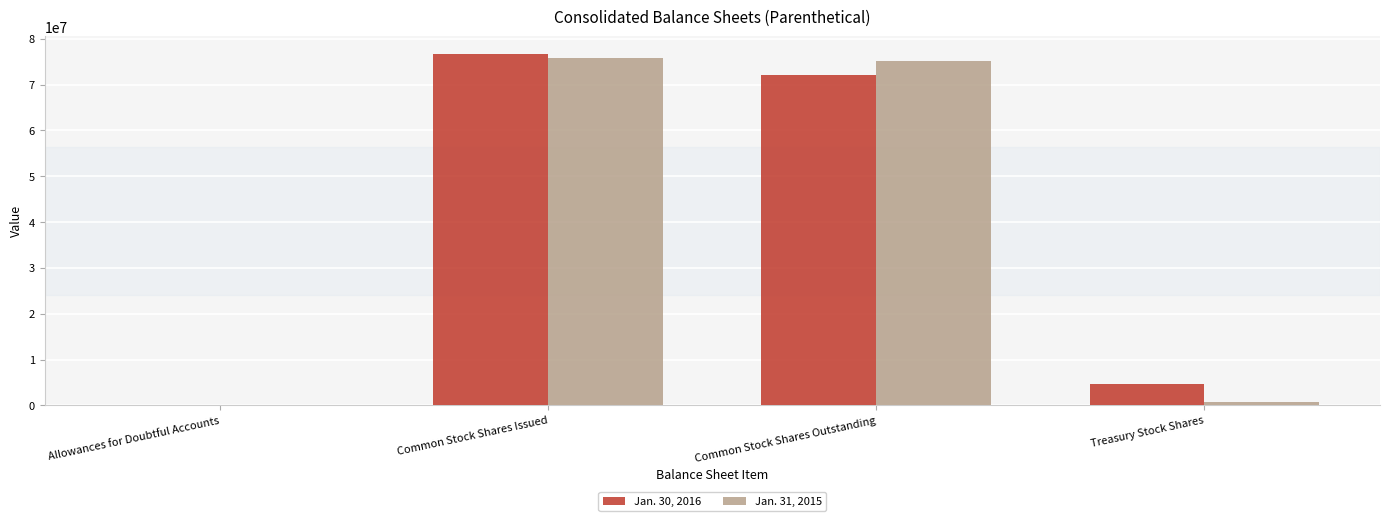

Reading left to right, extract all data points from this chart.

Jan. 30, 2016: 272	76711663	72071177	4640486
Jan. 31, 2015: 111	75925507	75254682	670825